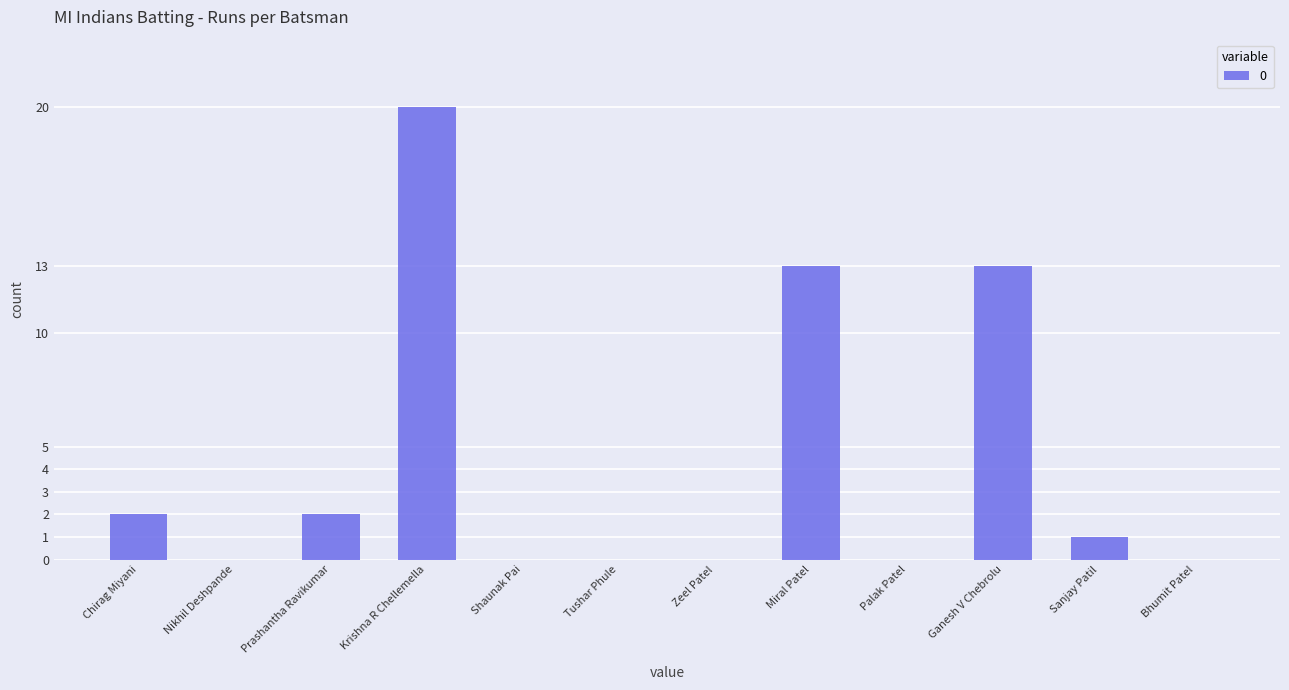

Reading left to right, extract all data points from this chart.

2	0	2	20	0	0	0	13	0	13	1	0